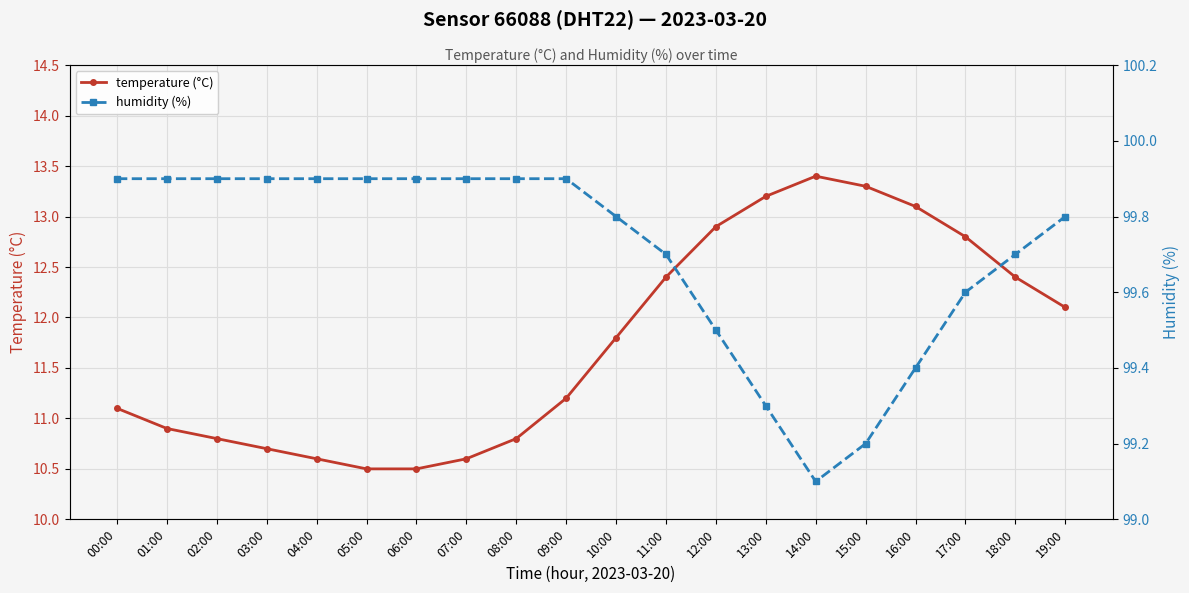

What is the label of the 8th point from the left?

07:00